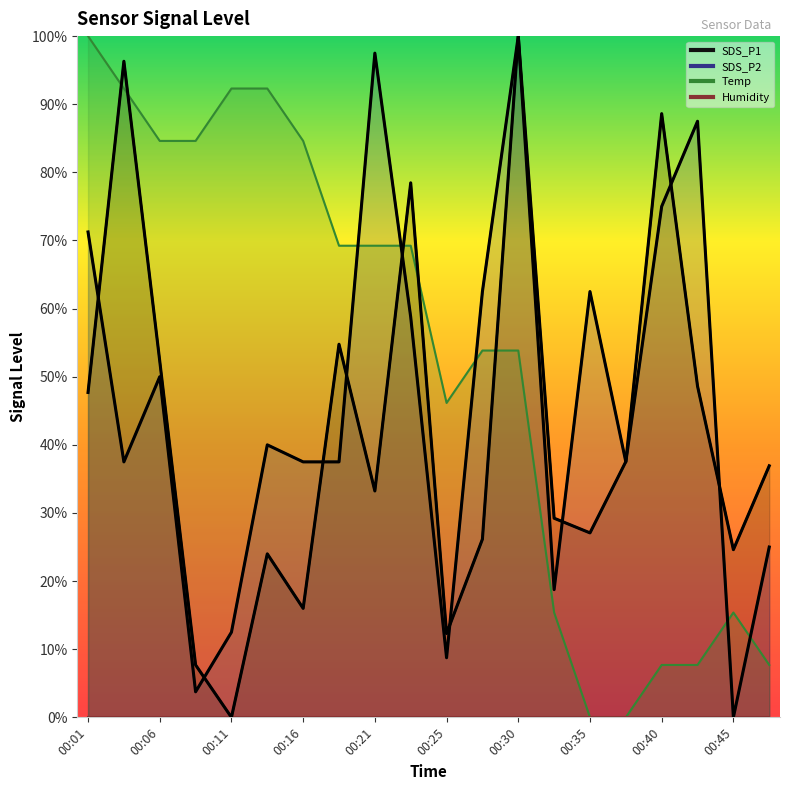

Which series has the largest range (max minus min)?

SDS_P1